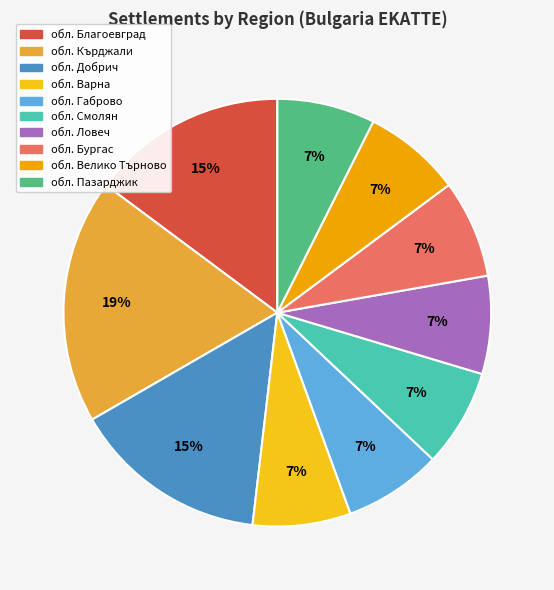

How many segments does this pie chart have?

10